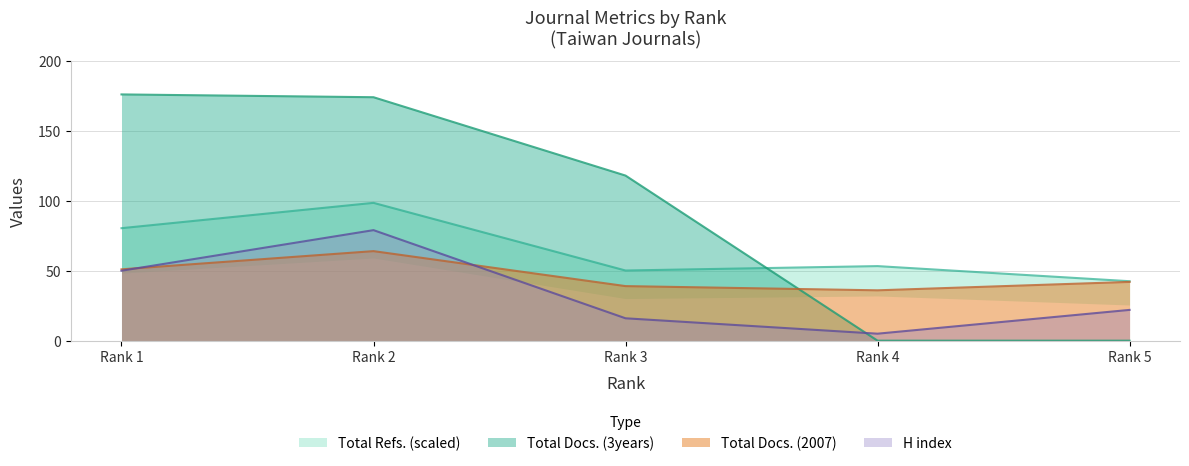

What is the total value across all series at Rank 1?

357.4